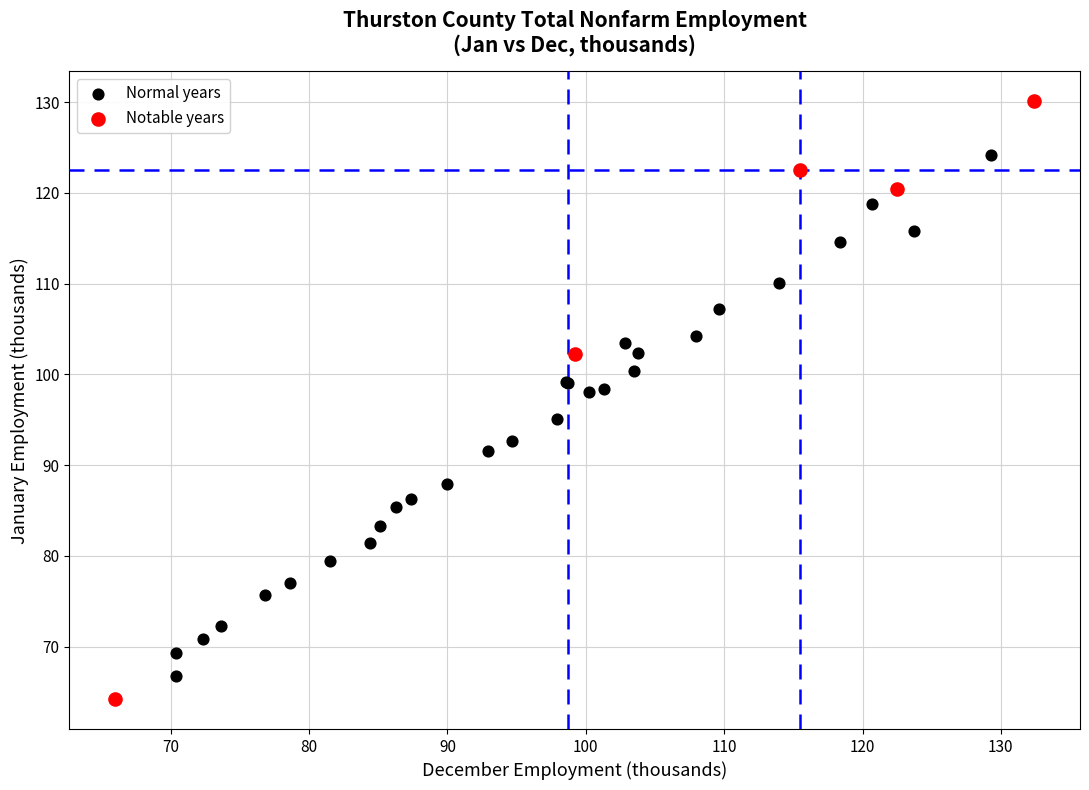

Which series has the largest Y range (max minus min)?

Notable years